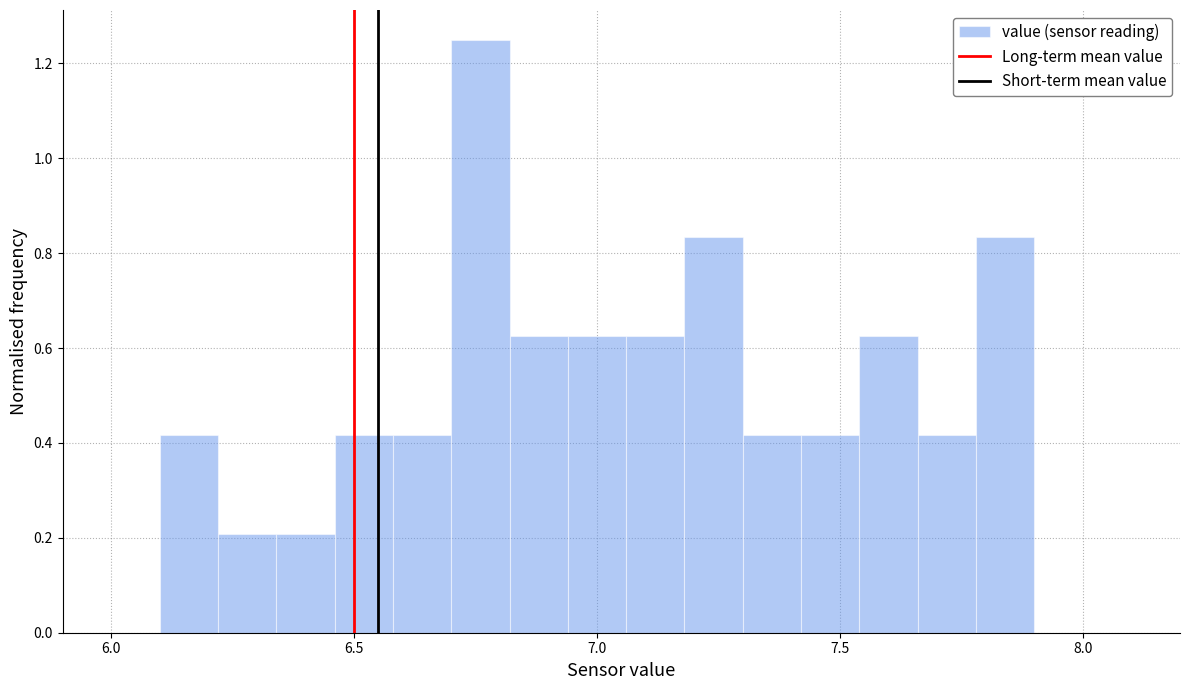

Read against the x-axis, roughly where is the centre of the tallest bar?

6.75